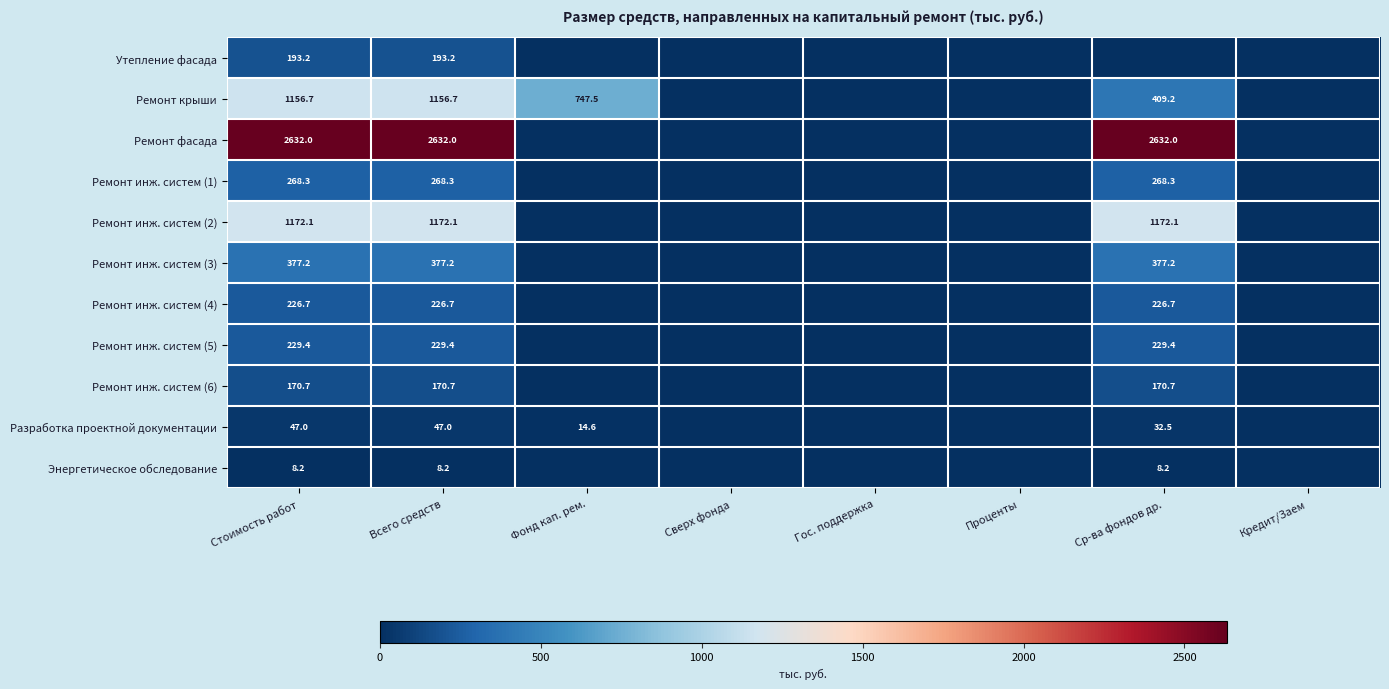

What is the greatest value displayed?

2632.0